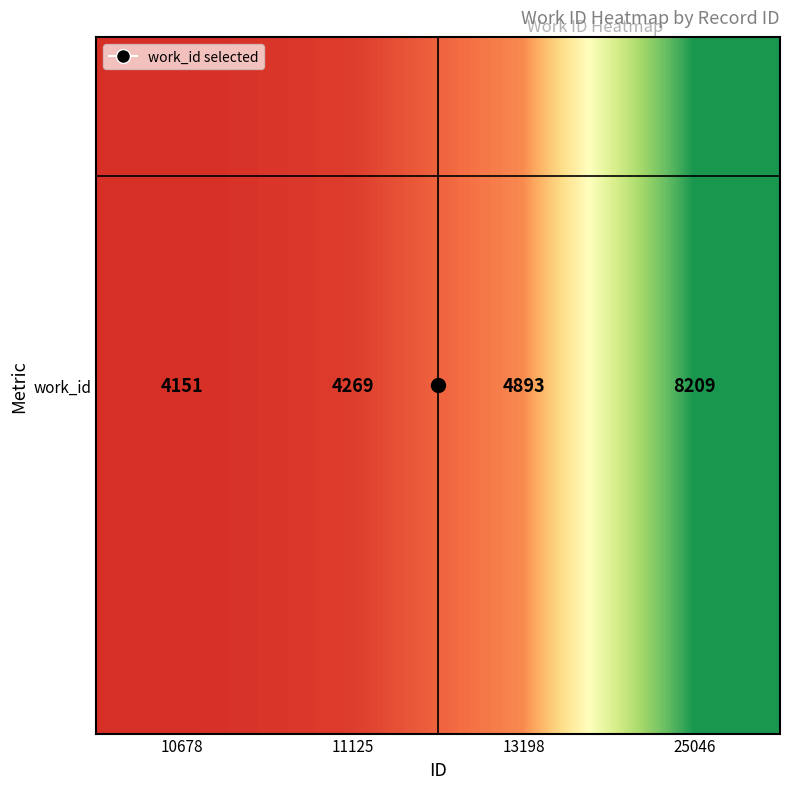

Reading left to right, transcribe all the data shown in this chart.

4151	4269	4893	8209